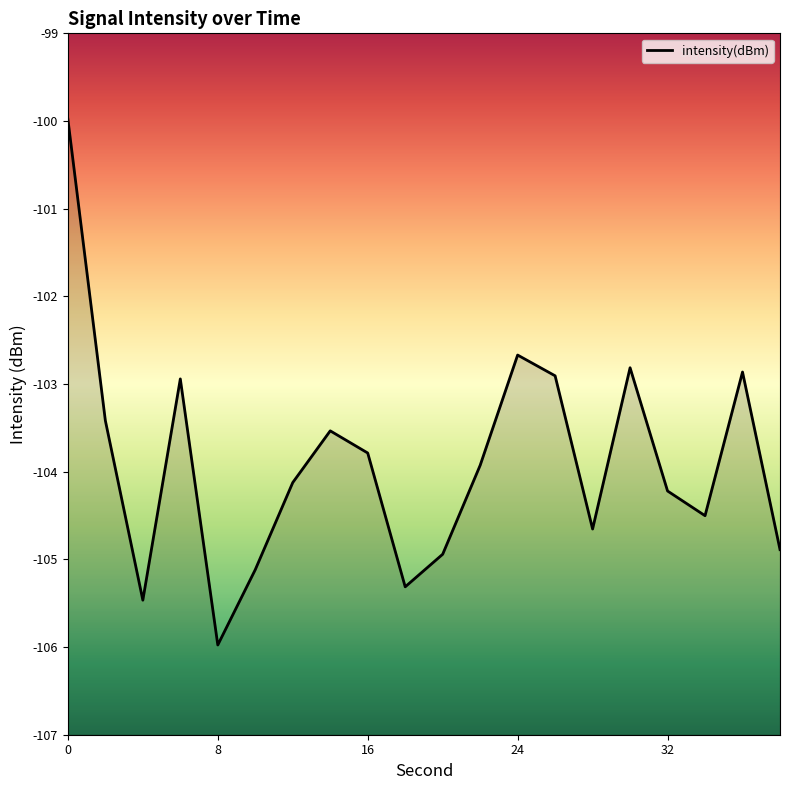

Between 32 and 16, which is larger?

16